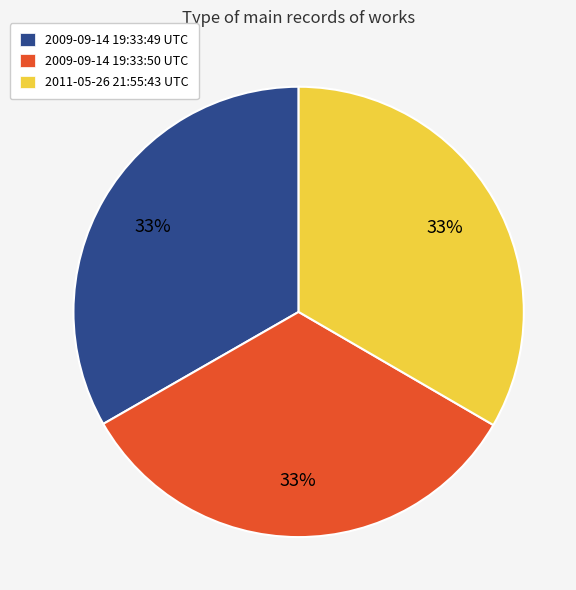

Combined, do 2009-09-14 19:33:50 UTC and 2011-05-26 21:55:43 UTC account for over 50%?

Yes